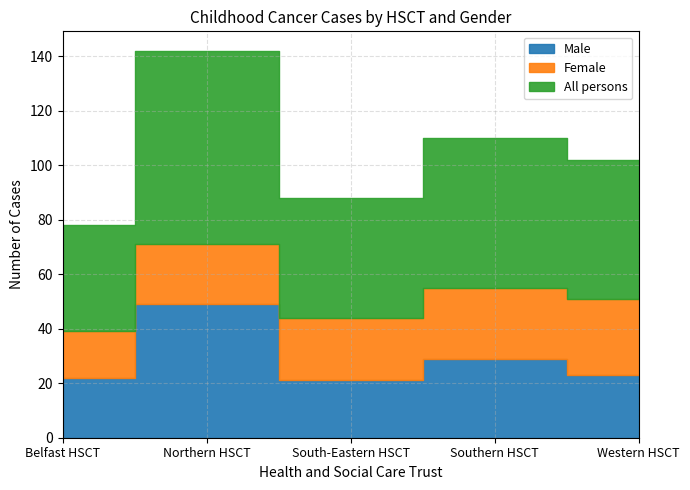

What is the approximate value of Male at Northern HSCT, to the nearest 5?

50